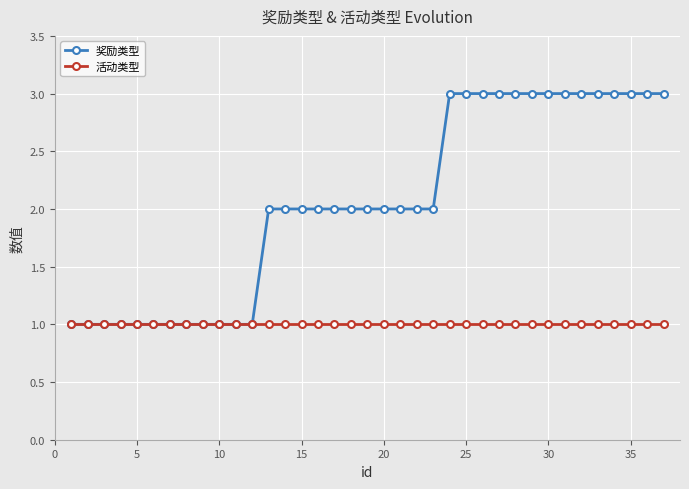

What is the greatest value displayed?

3